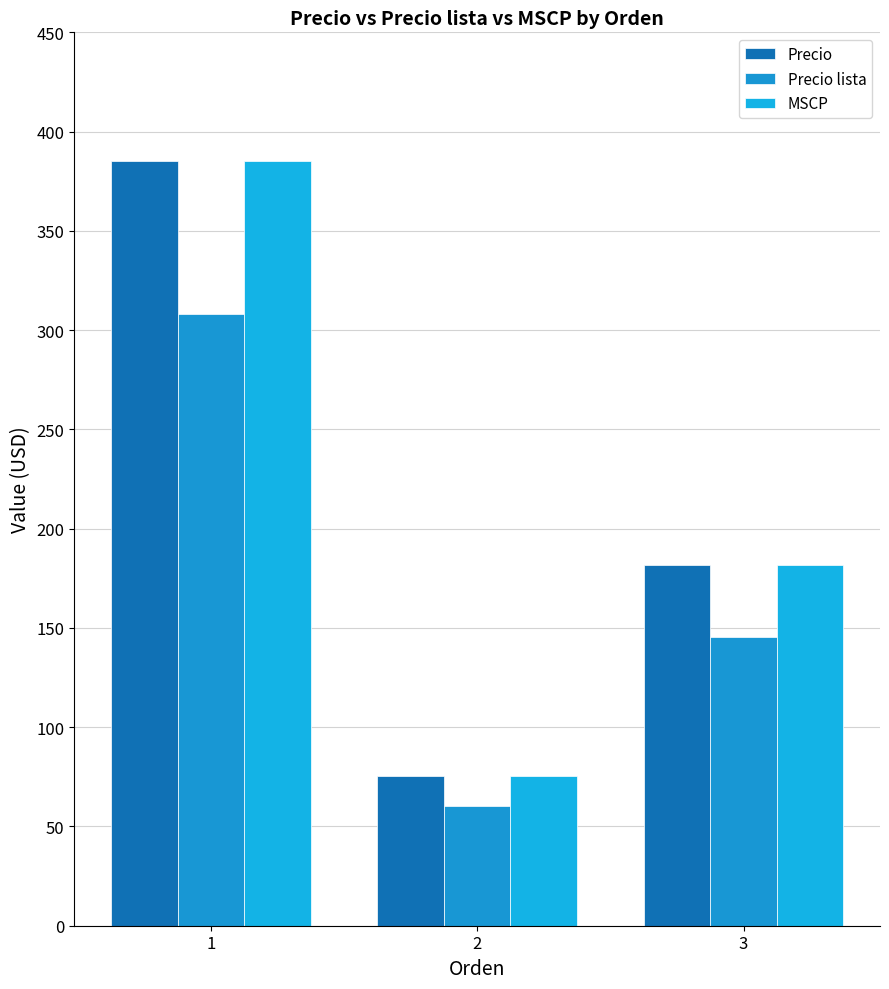

At which category does the chart reach its minimum across all series?

2